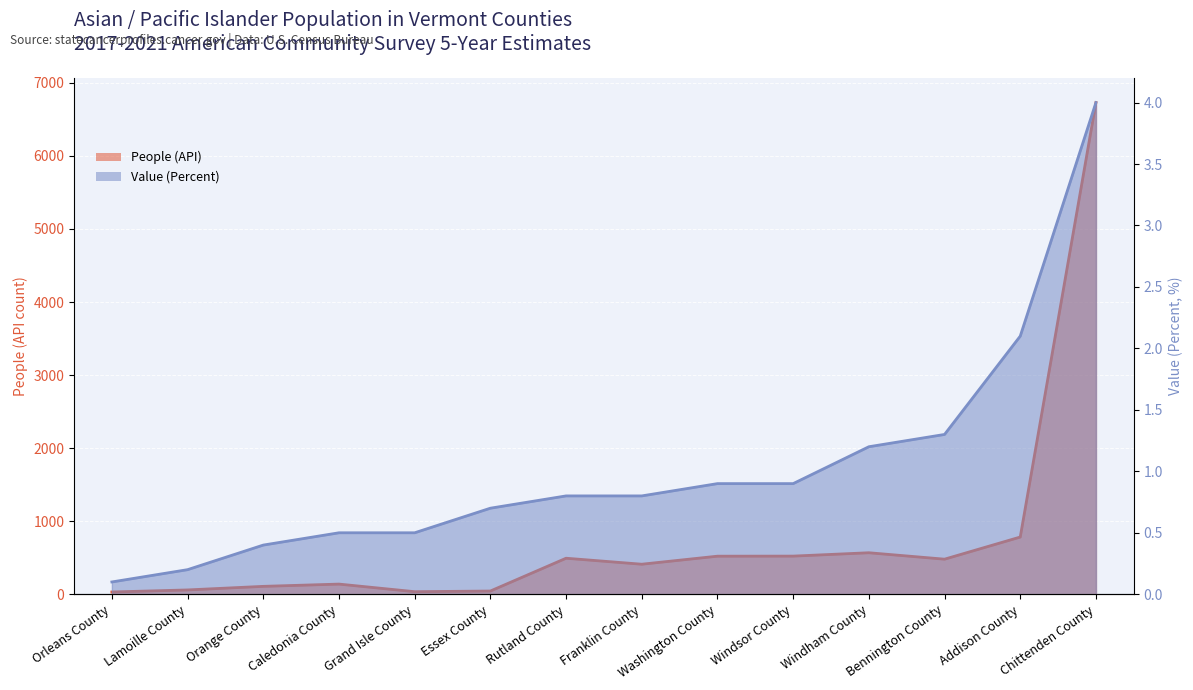

What are all the series names shown in the legend?

People (API), Value (Percent)